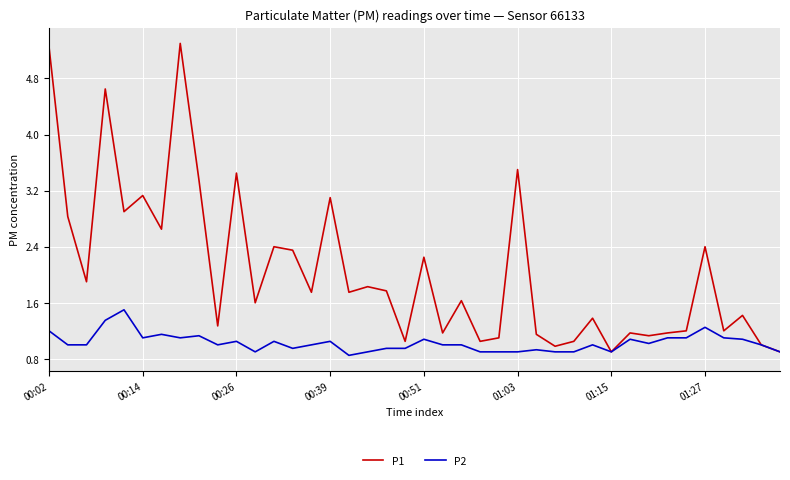

Which series has the largest total across all categories?

P1